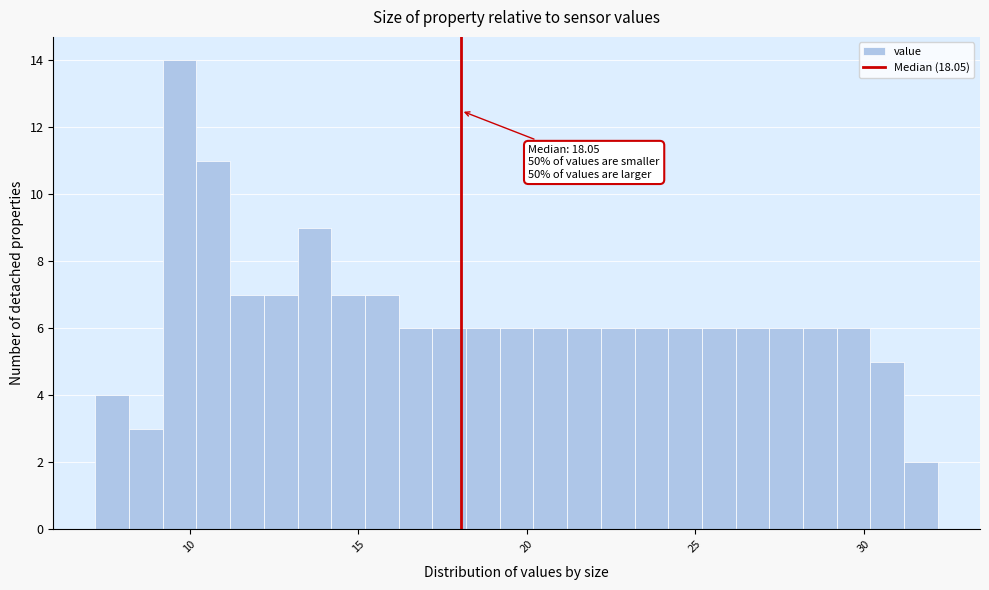

Read against the x-axis, roughly where is the centre of the tallest bar?

9.5